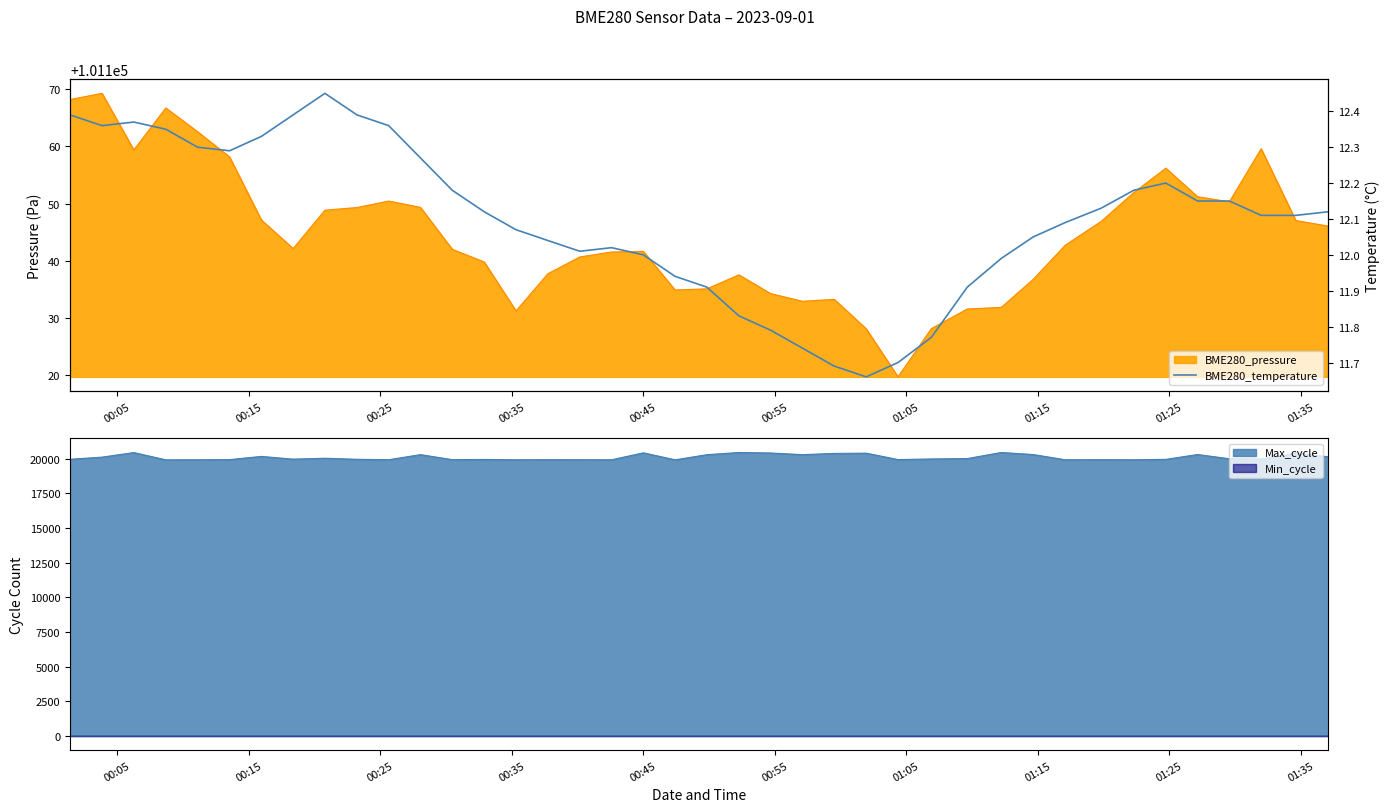

What is the sum of all values?

483.9